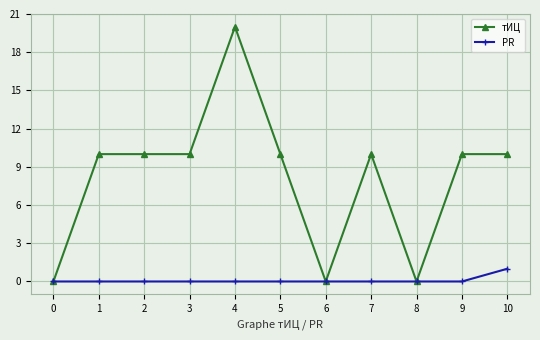

What is the spread (max minus min) of values at 3?

10